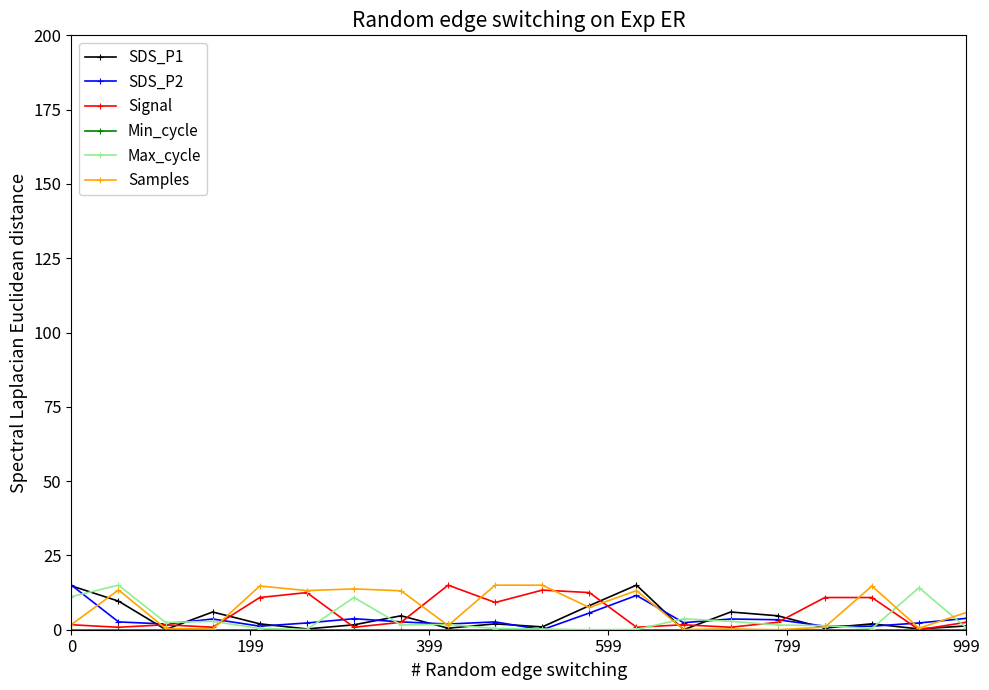

What is the maximum value shown in the chart?

15.0